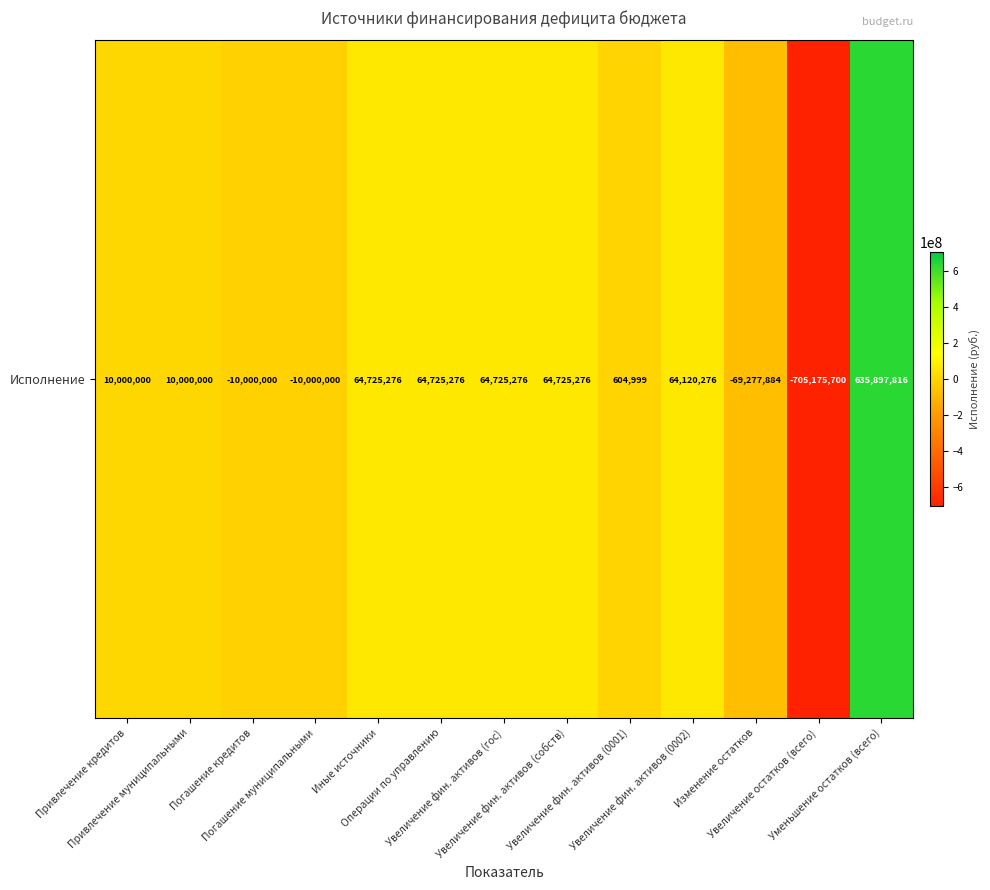

How many data points are above 10000000?

6